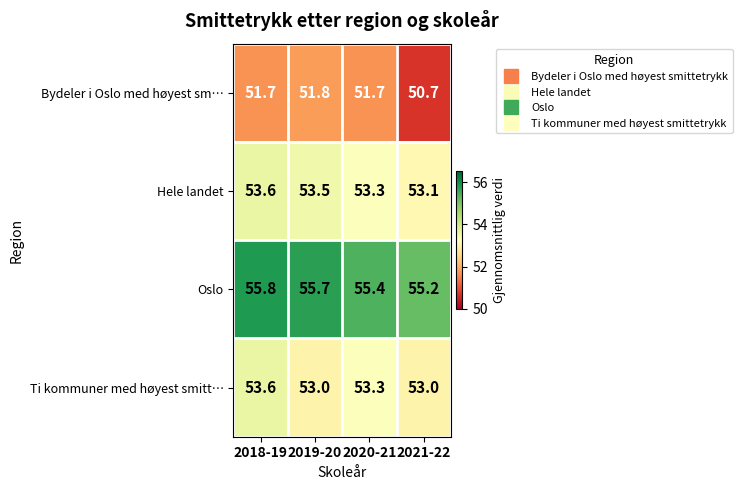

The Ti kommuner med høyest smitt… series shows 53.3 at 2020-21. True or false?

True